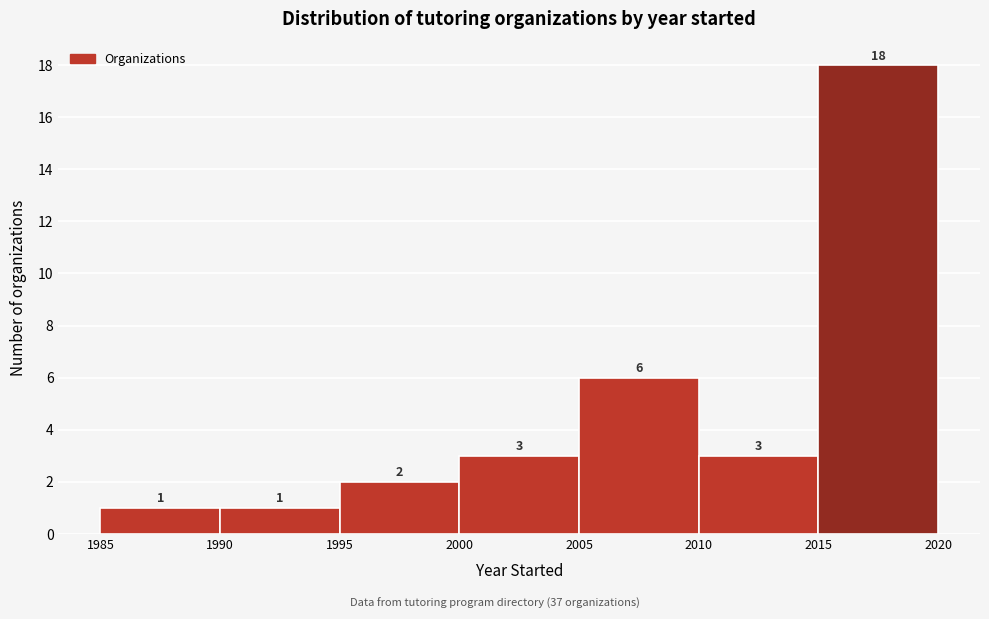

What is the height of the bar covering 1995 to 2000 on the x-axis?

2